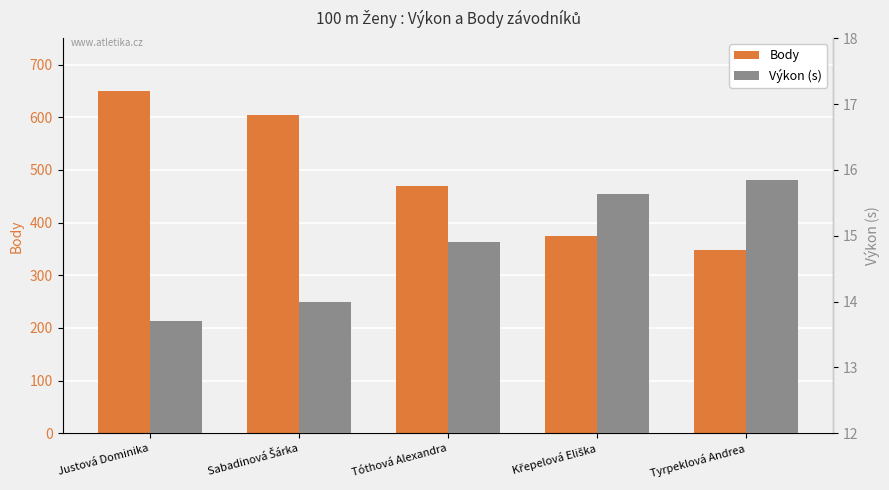

Reading left to right, extract all data points from this chart.

Body: Justová Dominika=650.0	Sabadinová Šárka=604.0	Tóthová Alexandra=469.0	Křepelová Eliška=374.0	Tyrpeklová Andrea=348.0
Výkon (s): Justová Dominika=13.7	Sabadinová Šárka=14.0	Tóthová Alexandra=14.9	Křepelová Eliška=15.6	Tyrpeklová Andrea=15.8